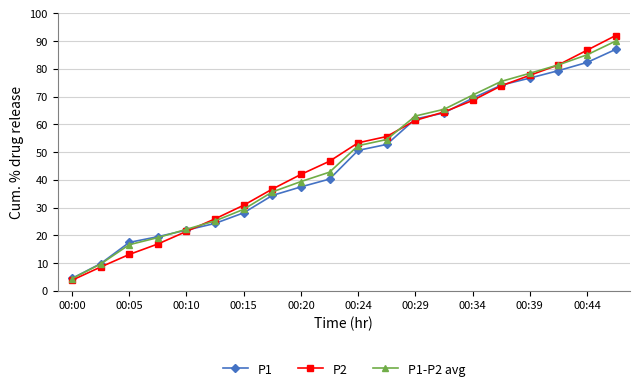

What is the value of the P1 point at the 1st from the left?

4.4